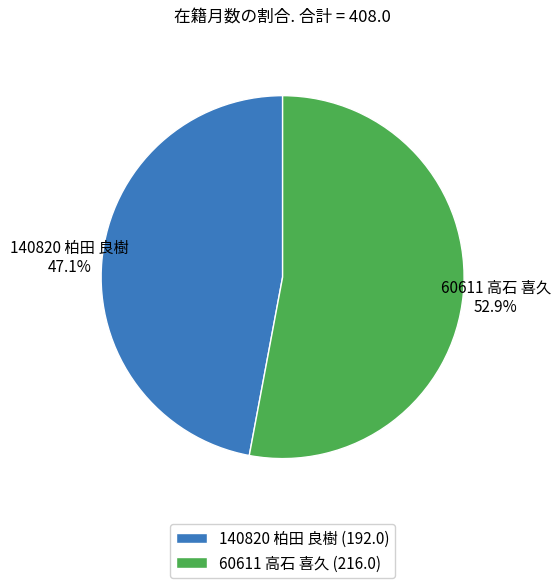

What is the largest slice in the pie chart?

60611 高石 喜久